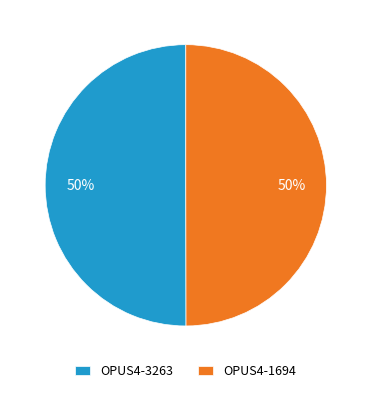

To the nearest percent, what portion does OPUS4-1694 represent?

50%